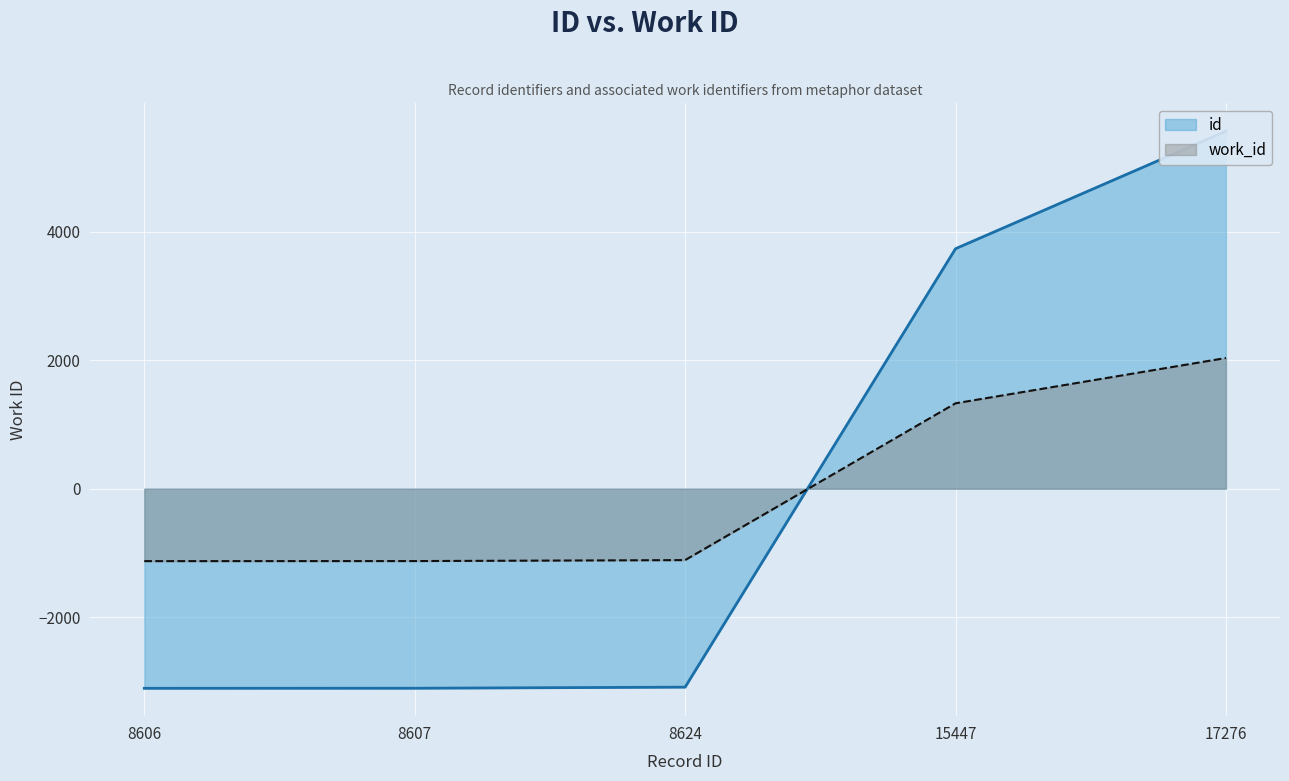

Where do id and work_id first cross each other?

8624 and 15447